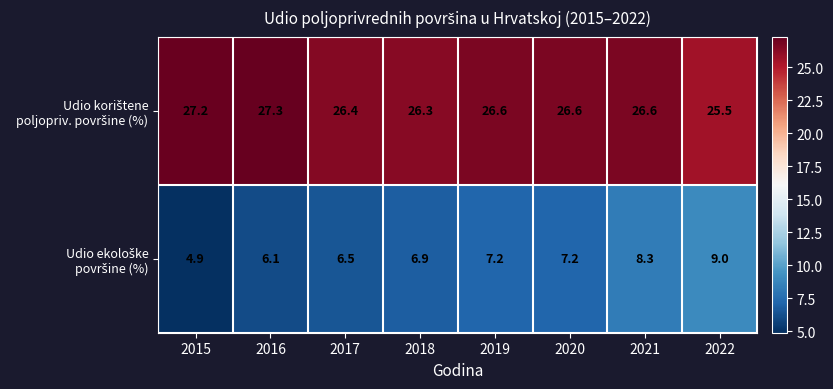

How many distinct data groups are displayed?

2